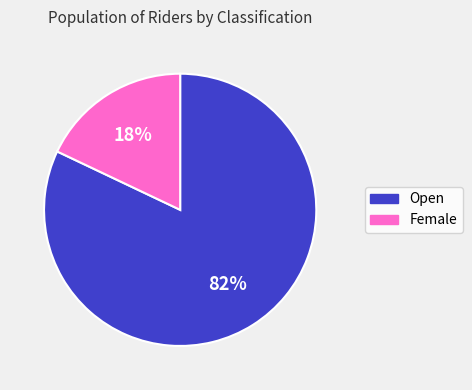

What percentage is the Female slice, to the nearest percent?

18%